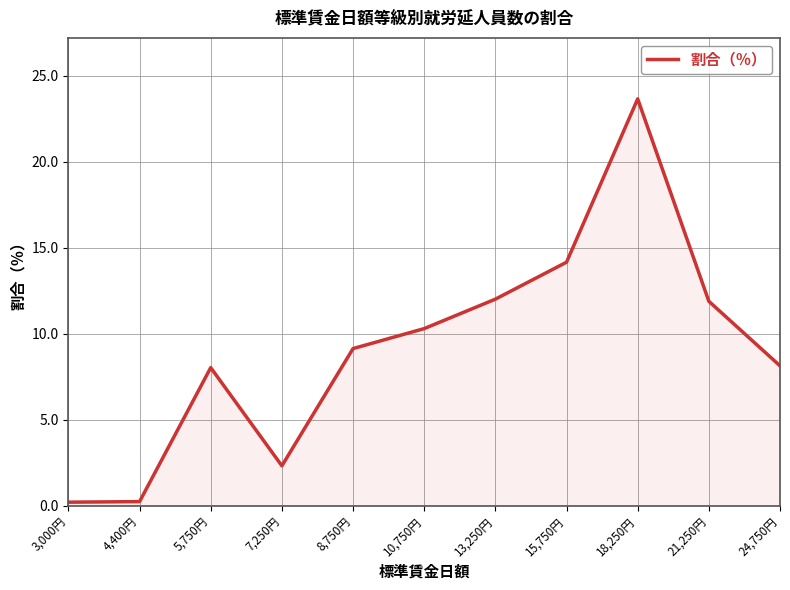

What value does the data have at 15,750円?

14.2